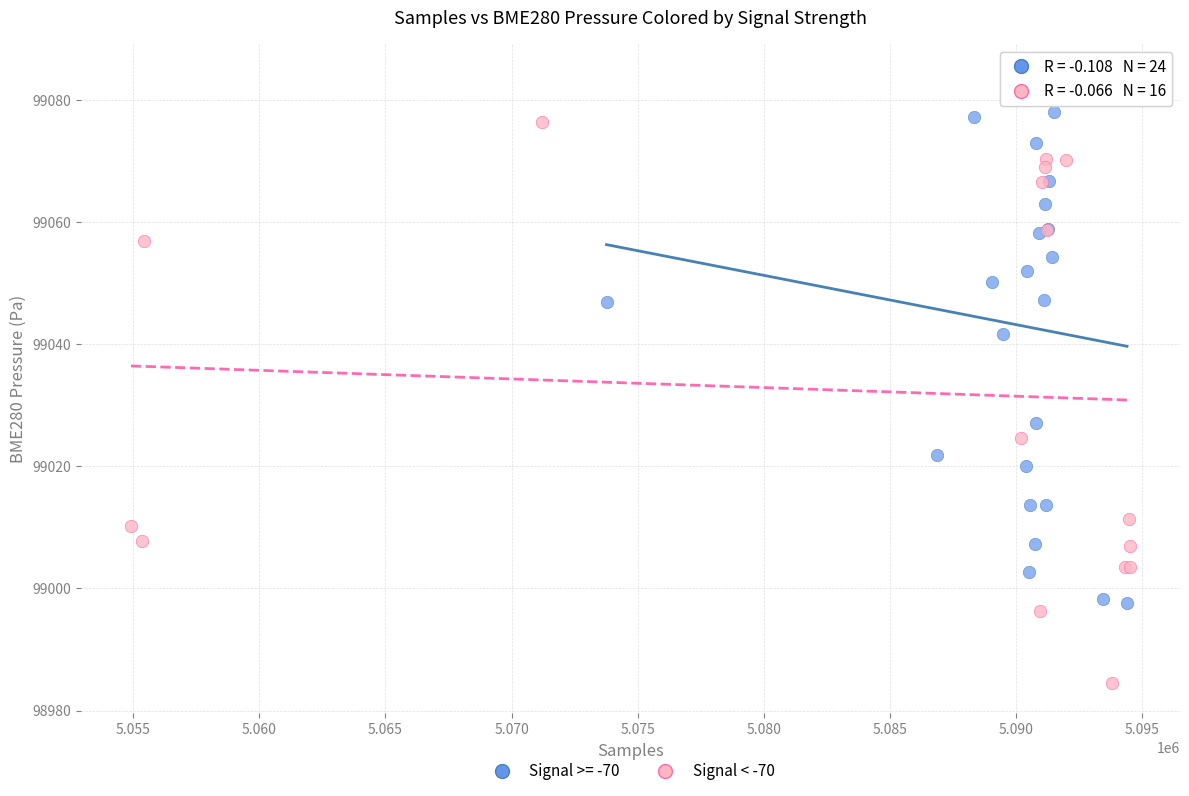

Which series reaches the maximum Y coordinate?

Signal >= -70